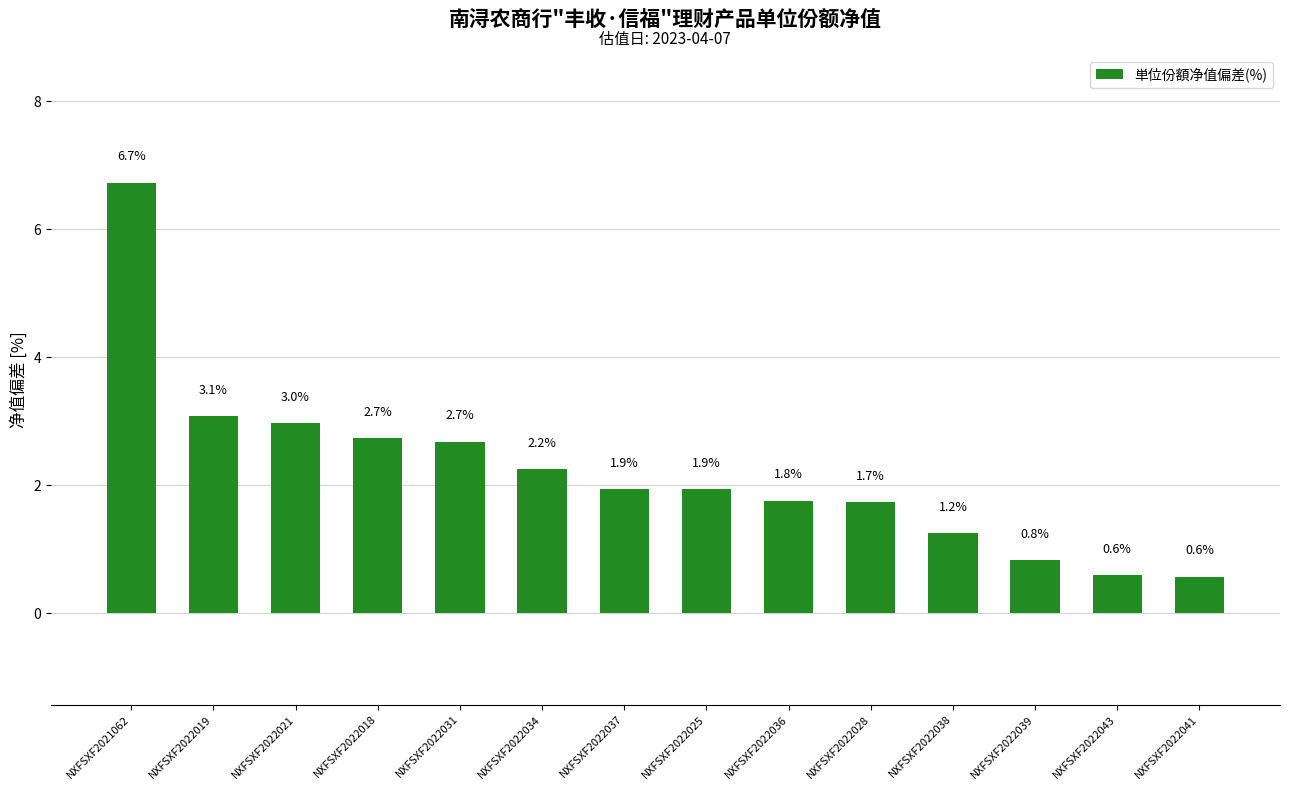

What is the difference between the values at NXFSXF2022038 and NXFSXF2022037?

0.7